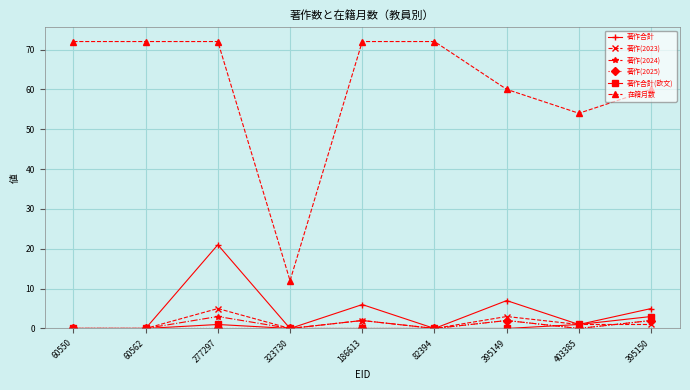

True or false: 著作合計 has more than 2 interior local peaks.

True